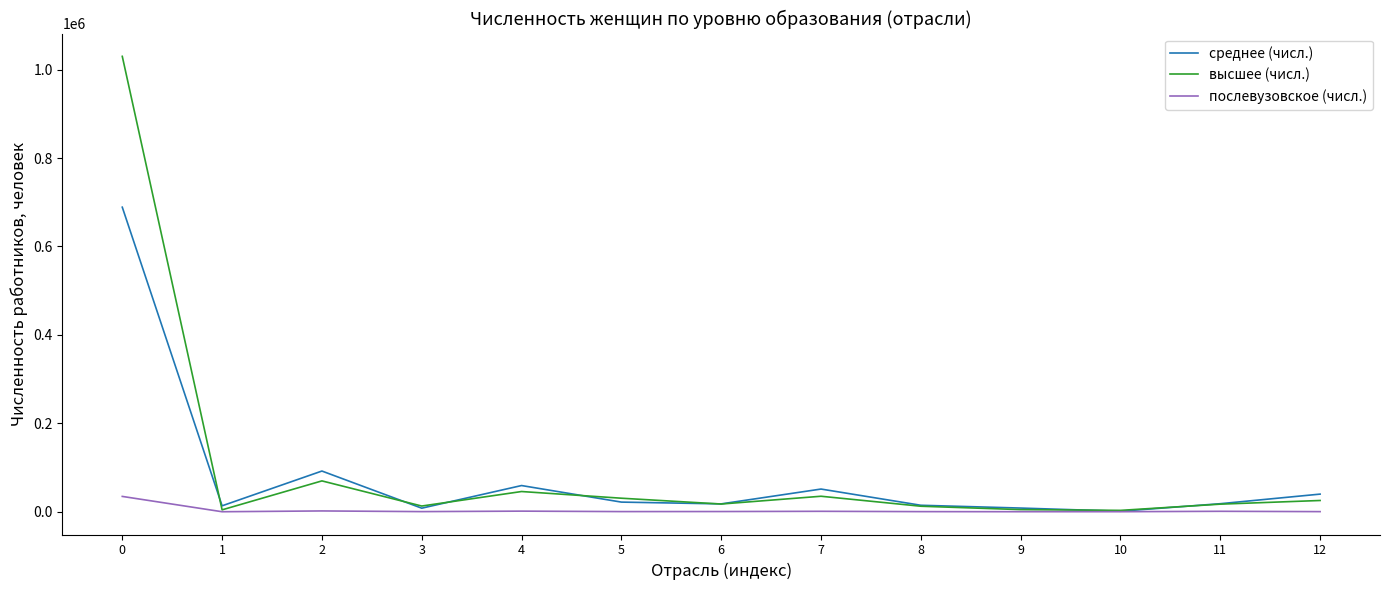

True or false: послевузовское (числ.) has a value of 34669 at 0.

True